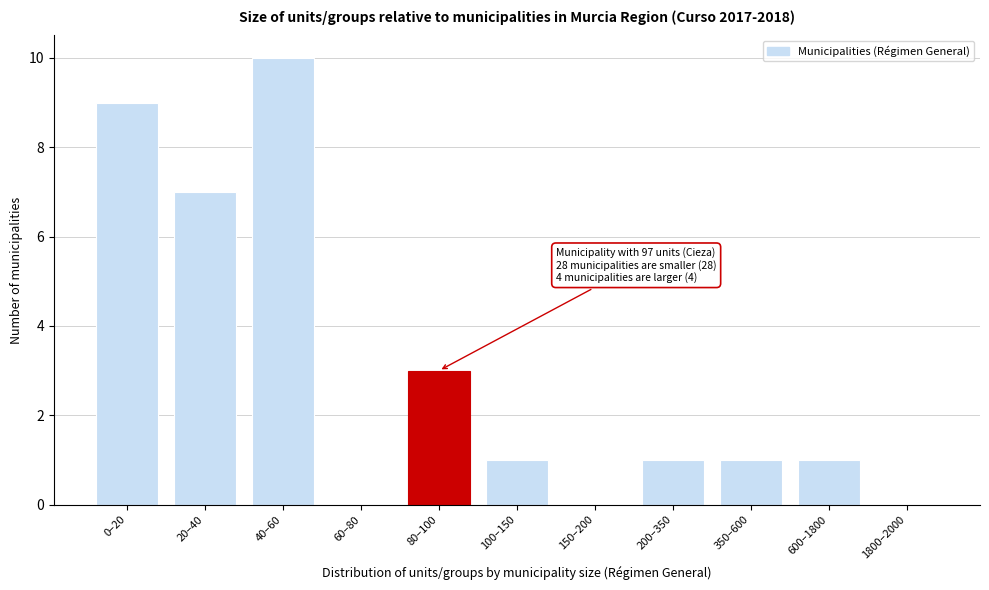

Reading right to left, transcribe all the data shown in this chart.

1800–2000=0	600–1800=1	350–600=1	200–350=1	150–200=0	100–150=1	80–100=3	60–80=0	40–60=10	20–40=7	0–20=9